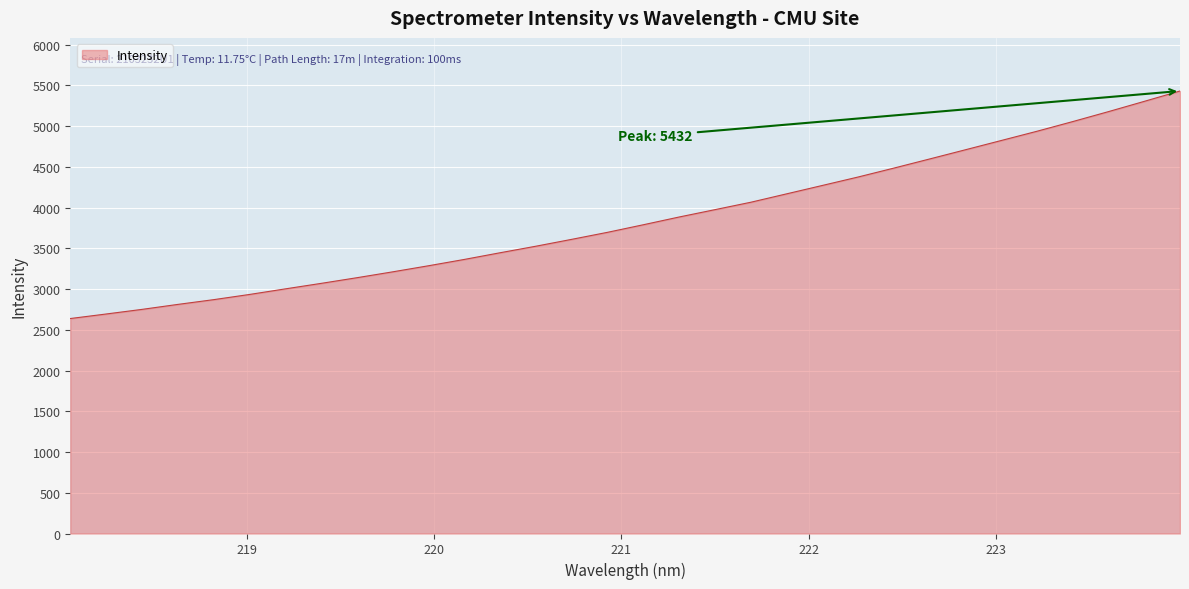

What is the maximum value shown in the chart?

5431.5